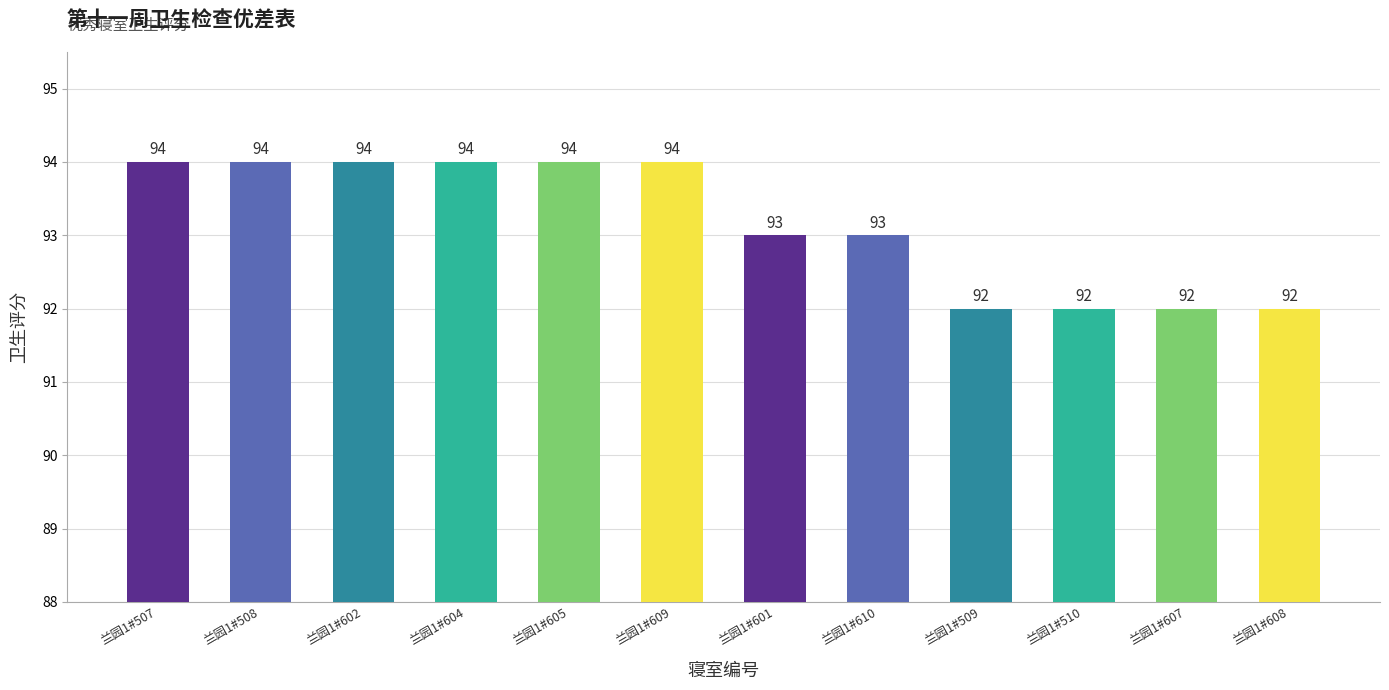

How many bars are there in total?

12